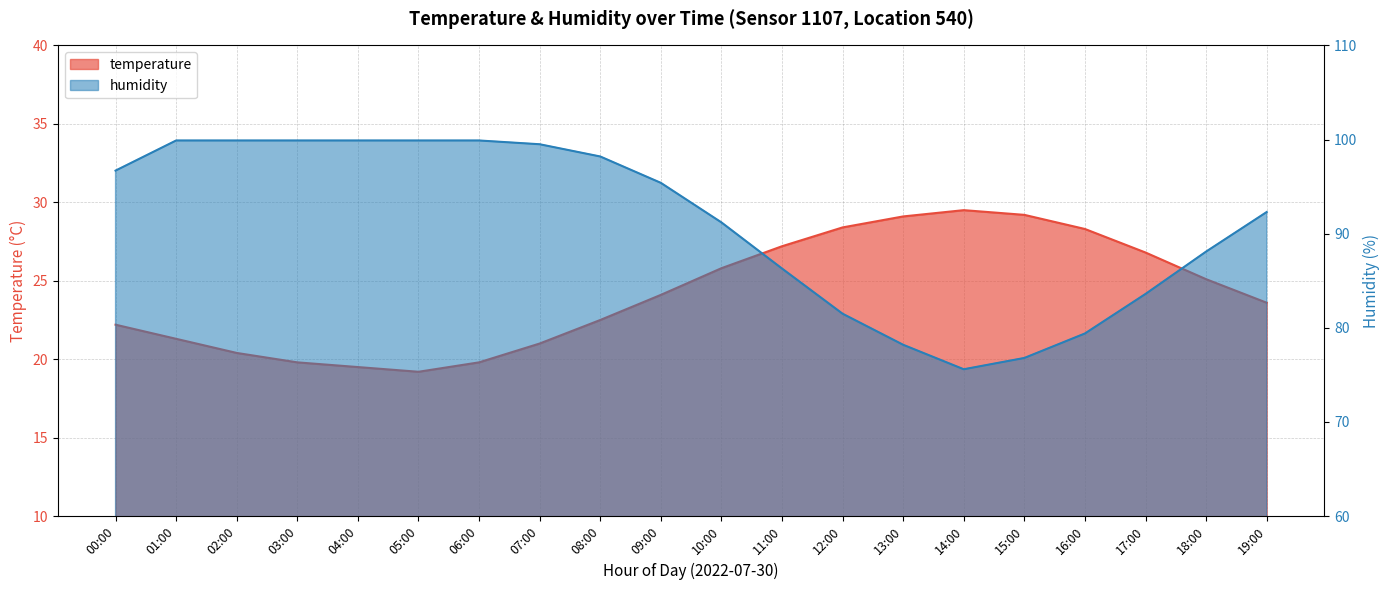

How many lines are shown in the chart?

2